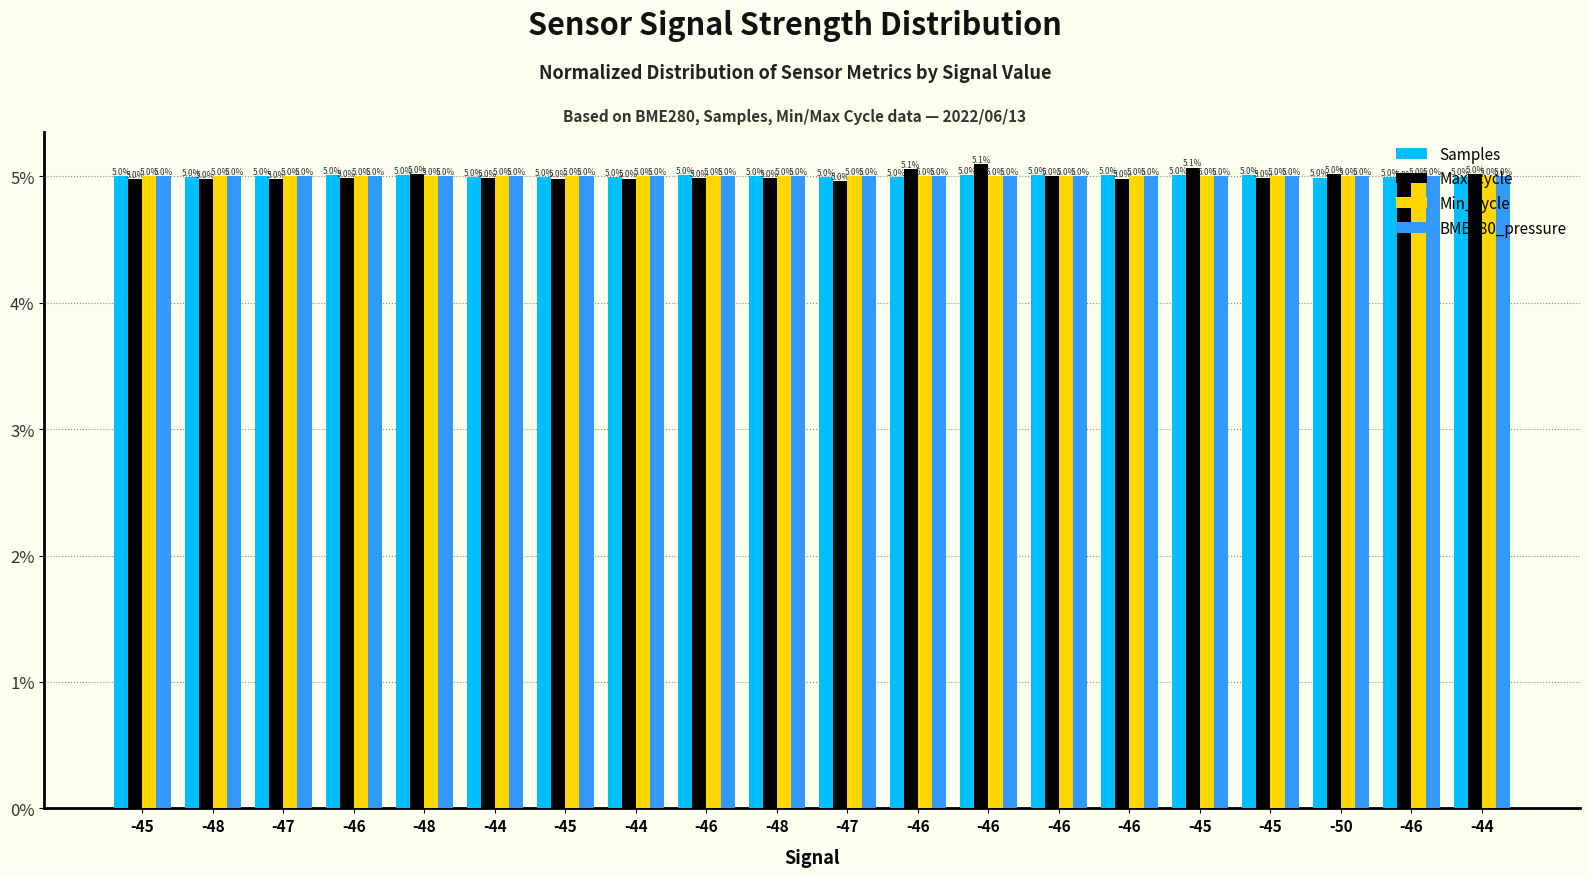

Count the number of data series in this chart.

4